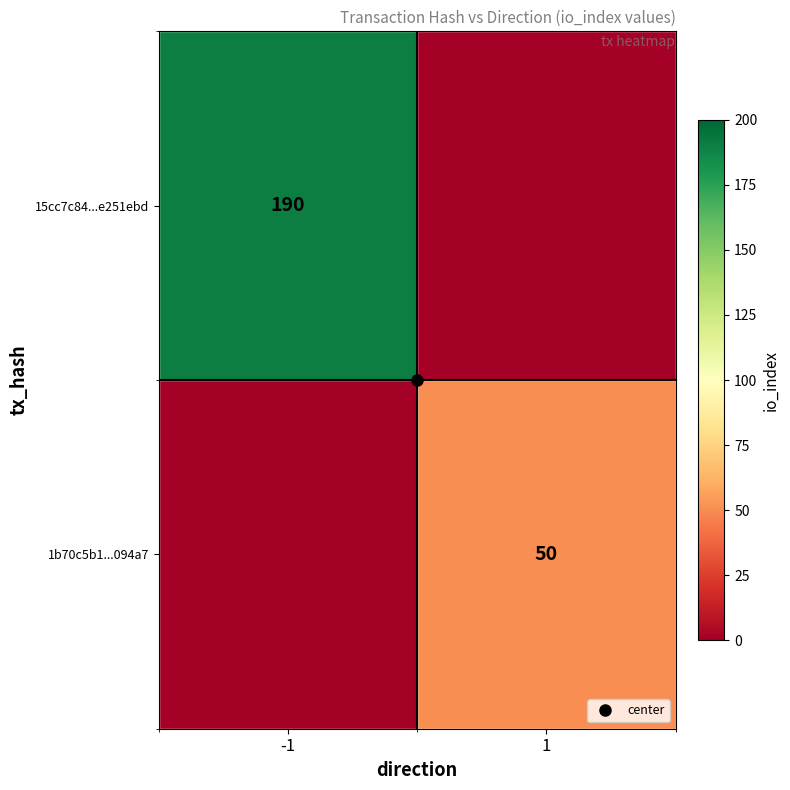

What is the spread (max minus min) of values at 1?

50